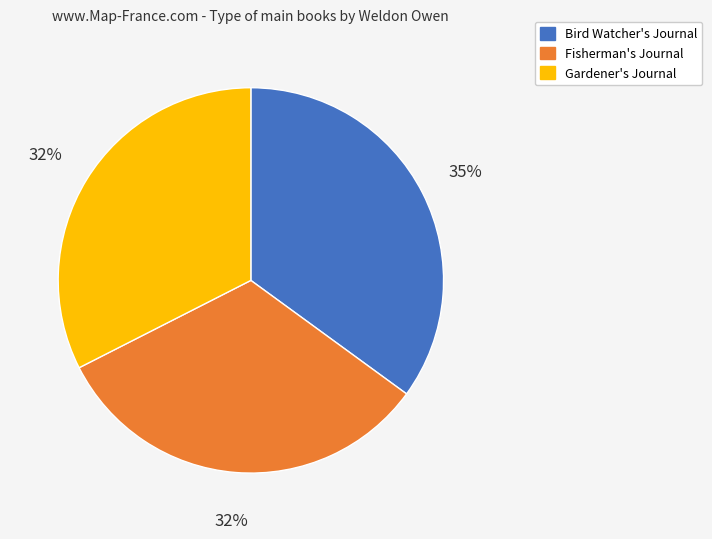

What is the largest slice in the pie chart?

Bird Watcher's Journal